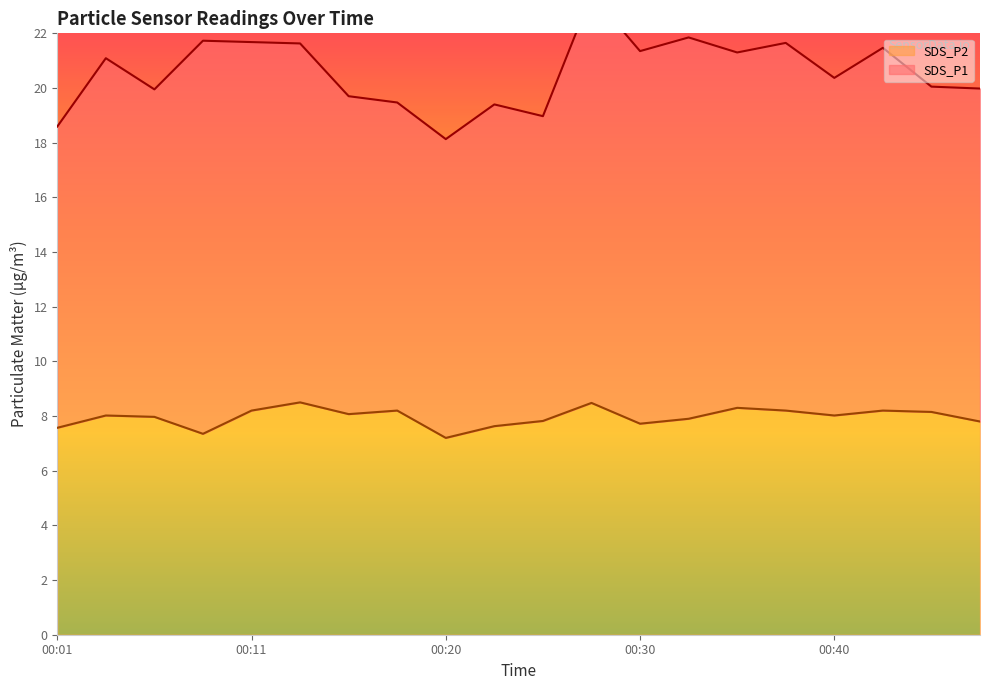

Does the chart have visible grid lines?

No